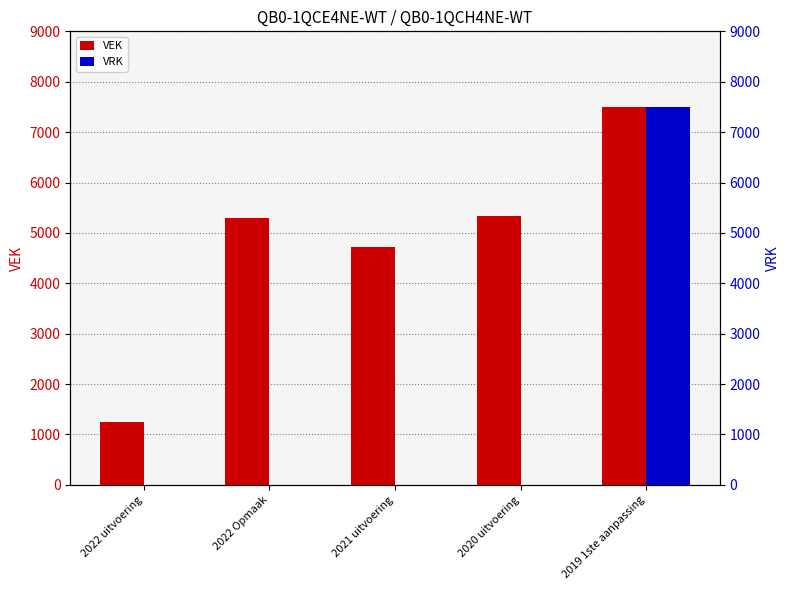

What position from the right is 2022 uitvoering?

5